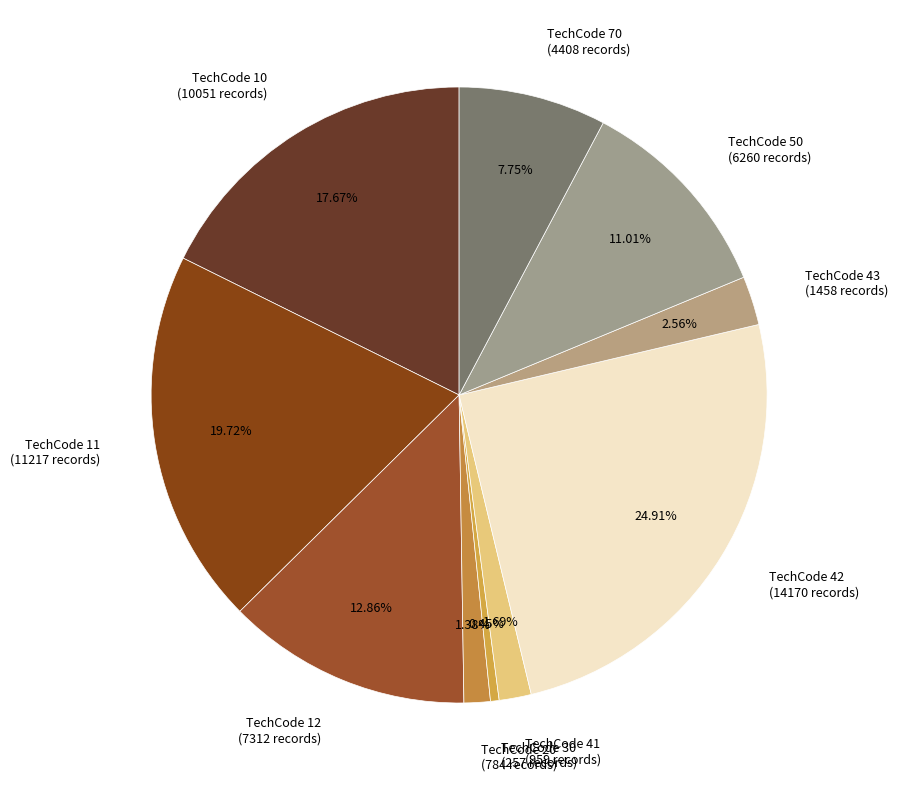

Approximately how many times larger is the value at TechCode 10 compared to TechCode 20?

12.8